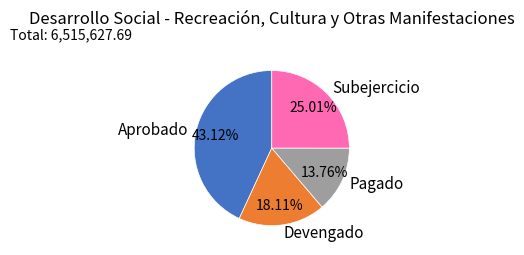

Rank the categories by value from highest to lowest.

Aprobado, Subejercicio, Devengado, Pagado